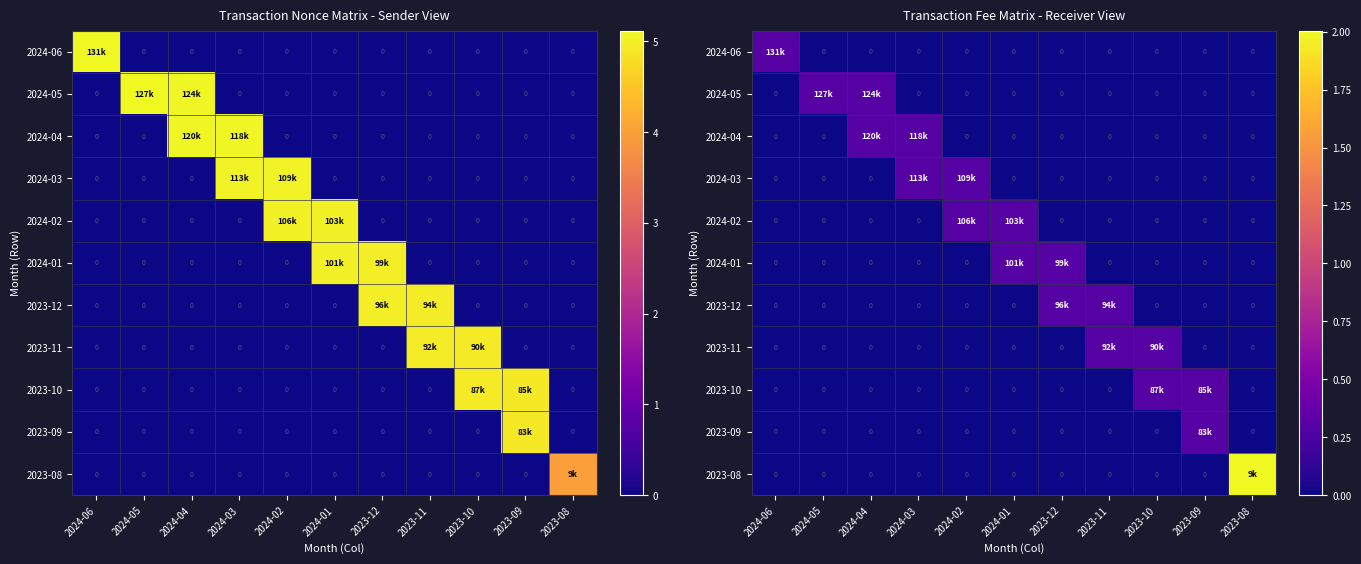

The value of 2023-09 at 2023-10 is 0.2. True or false?

False